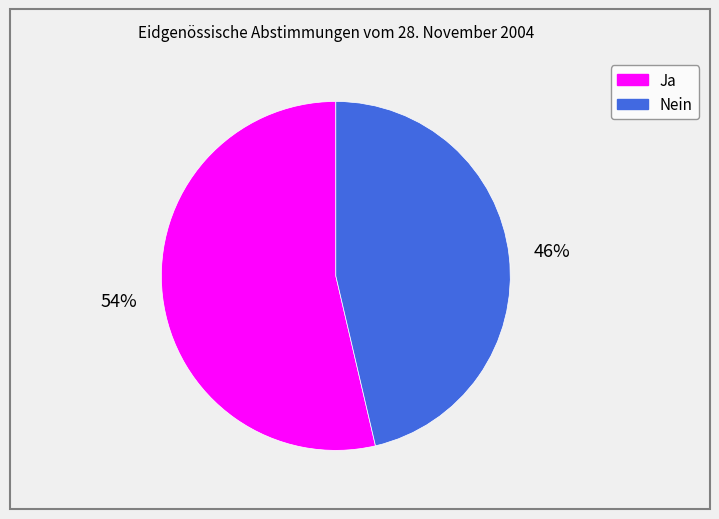

Combined, do Ja and Nein account for over 50%?

Yes